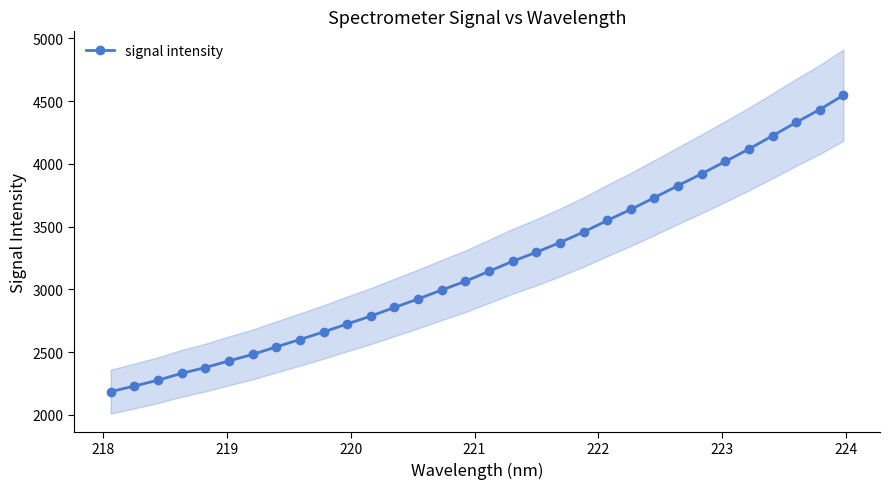

What is the difference between the second highest and minimum values?

2247.0